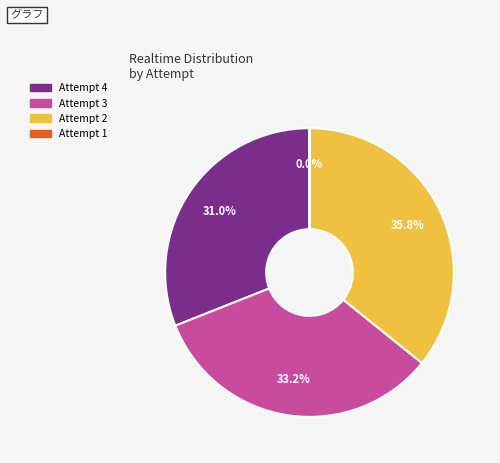

What portion of the pie excludes Attempt 2?

64.2%